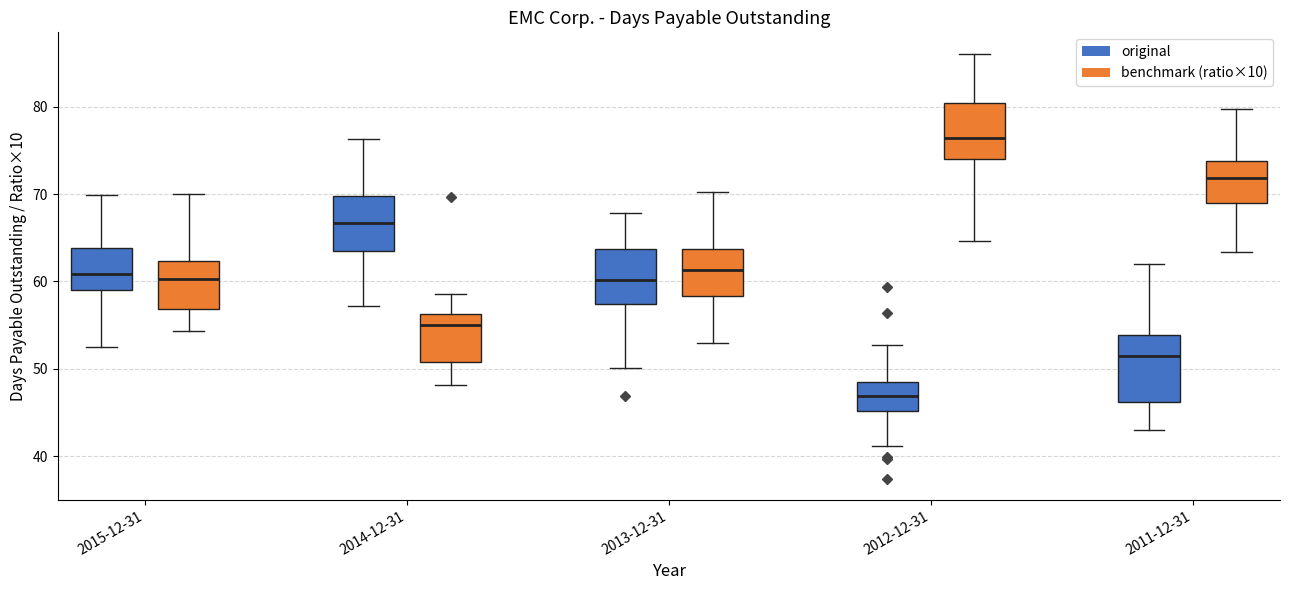

Where is the upper edge of the box for 2014-12-31 (original) on the y-axis? The values are not printed on the chart, so give them approximately, as read against the axis.

70